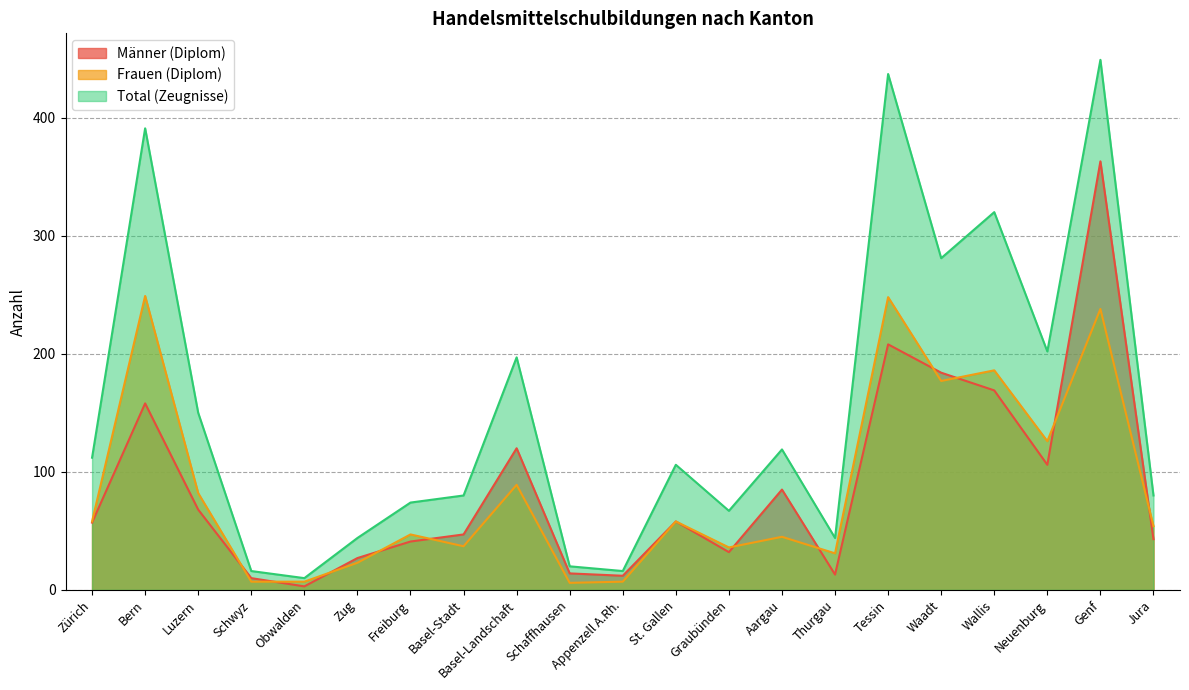

How many lines are shown in the chart?

3